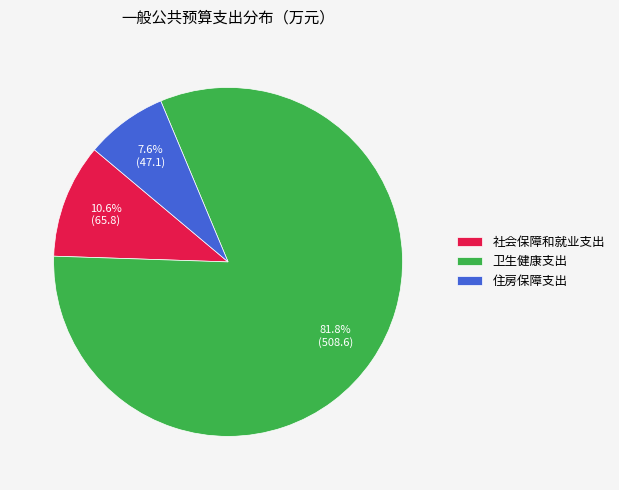

To the nearest percent, what portion does 社会保障和就业支出 represent?

11%